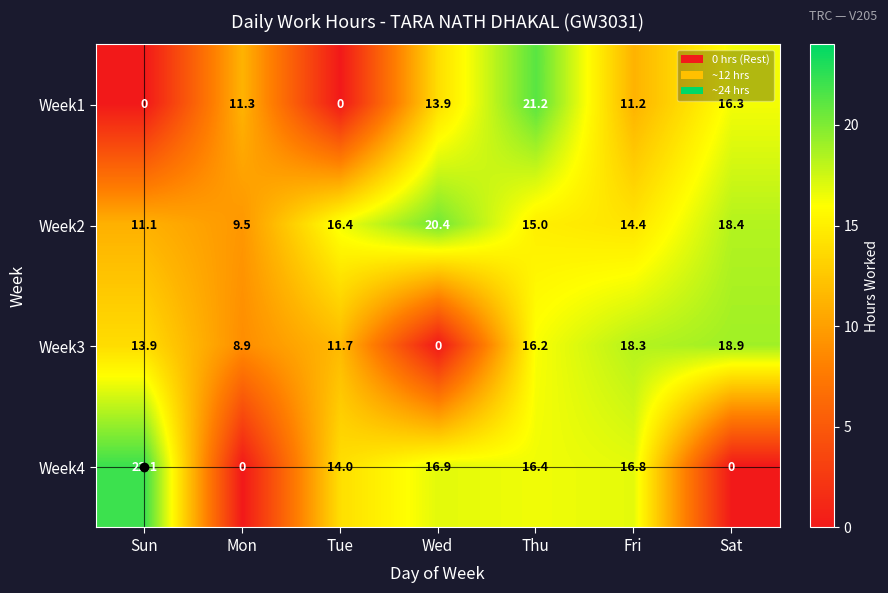

Which series has the largest total across all categories?

Week2